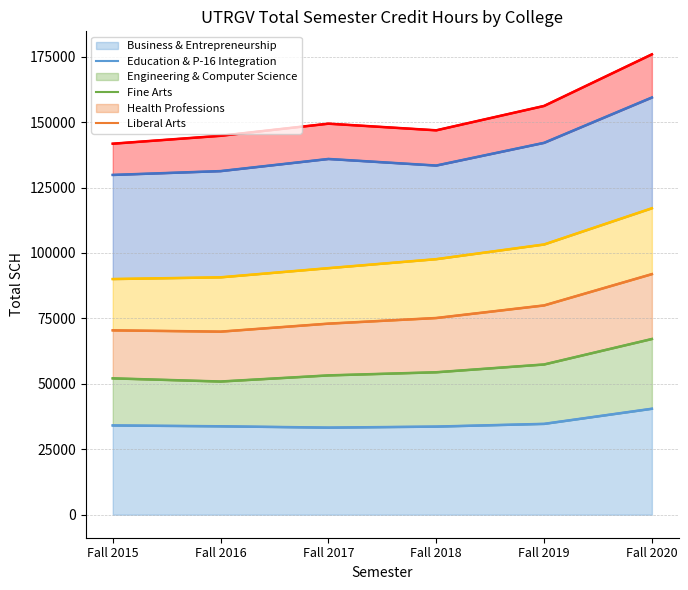

Count the number of categories in the chart.

6